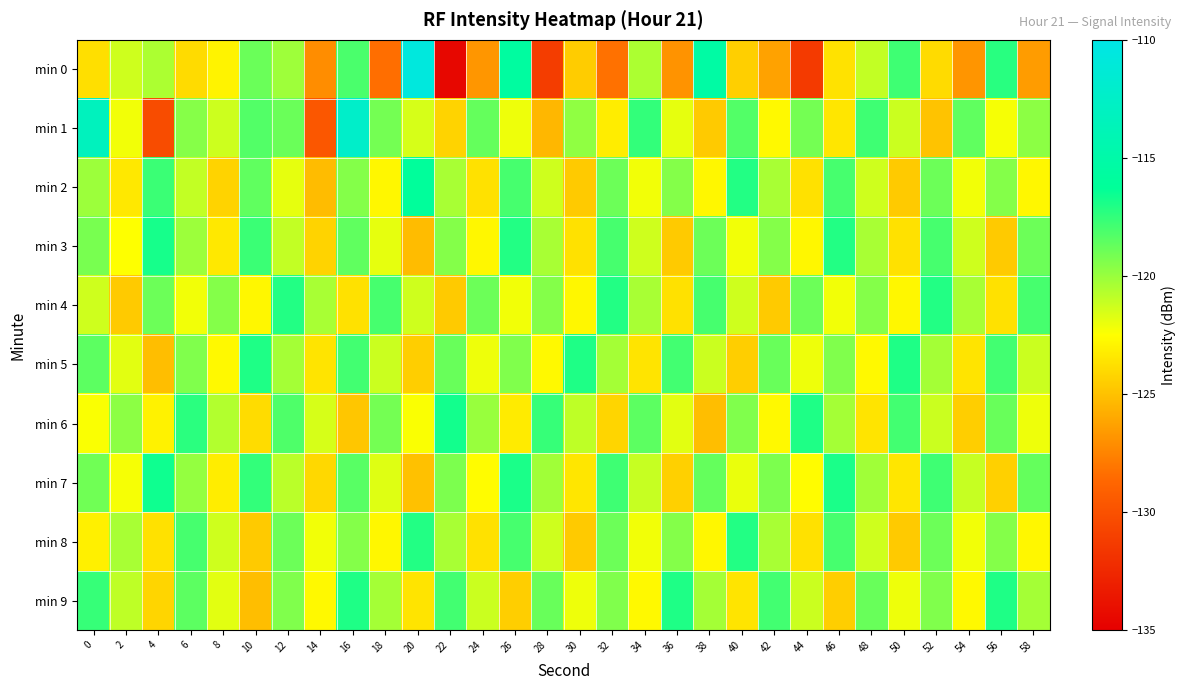

Reading left to right, transcribe all the data shown in this chart.

min 0: 0=-123.8	2=-121.3	4=-120.5	6=-123.9	8=-123.0	10=-118.9	12=-120.1	14=-127.1	16=-118.1	18=-128.4	20=-110.7	22=-134.5	24=-126.8	26=-115.6	28=-131.2	30=-124.6	32=-128.3	34=-120.5	36=-126.9	38=-115.3	40=-124.4	42=-126.3	44=-131.4	46=-123.6	48=-121.0	50=-117.8	52=-123.9	54=-126.8	56=-117.2	58=-126.6
min 1: 0=-113.2	2=-122.2	4=-130.3	6=-119.5	8=-121.2	10=-118.3	12=-118.8	14=-129.6	16=-112.3	18=-119.1	20=-121.5	22=-124.3	24=-118.7	26=-122.1	28=-125.4	30=-119.8	32=-123.2	34=-117.5	36=-121.9	38=-124.6	40=-118.3	42=-122.7	44=-119.1	46=-123.5	48=-117.8	50=-121.2	52=-124.9	54=-118.6	56=-122.3	58=-119.7
min 2: 0=-120.1	2=-123.4	4=-117.7	6=-121.0	8=-124.3	10=-118.6	12=-121.9	14=-125.2	16=-119.5	18=-122.8	20=-116.1	22=-120.4	24=-123.7	26=-118.0	28=-121.3	30=-124.6	32=-118.9	34=-122.2	36=-119.5	38=-122.8	40=-117.1	42=-120.4	44=-123.7	46=-118.0	48=-121.3	50=-124.6	52=-118.9	54=-122.2	56=-119.5	58=-122.8
min 3: 0=-119.2	2=-122.5	4=-116.8	6=-120.1	8=-123.4	10=-117.7	12=-121.0	14=-124.3	16=-118.6	18=-121.9	20=-125.2	22=-119.5	24=-122.8	26=-117.1	28=-120.4	30=-123.7	32=-118.0	34=-121.3	36=-124.6	38=-118.9	40=-122.2	42=-119.5	44=-122.8	46=-117.1	48=-120.4	50=-123.7	52=-118.0	54=-121.3	56=-124.6	58=-118.9
min 4: 0=-121.3	2=-124.6	4=-118.9	6=-122.2	8=-119.5	10=-122.8	12=-117.1	14=-120.4	16=-123.7	18=-118.0	20=-121.3	22=-124.6	24=-118.9	26=-122.2	28=-119.5	30=-122.8	32=-117.1	34=-120.4	36=-123.7	38=-118.0	40=-121.3	42=-124.6	44=-118.9	46=-122.2	48=-119.5	50=-122.8	52=-117.1	54=-120.4	56=-123.7	58=-118.0
min 5: 0=-118.5	2=-121.8	4=-125.1	6=-119.4	8=-122.7	10=-117.0	12=-120.3	14=-123.6	16=-117.9	18=-121.2	20=-124.5	22=-118.8	24=-122.1	26=-119.4	28=-122.7	30=-117.0	32=-120.3	34=-123.6	36=-117.9	38=-121.2	40=-124.5	42=-118.8	44=-122.1	46=-119.4	48=-122.7	50=-117.0	52=-120.3	54=-123.6	56=-117.9	58=-121.2
min 6: 0=-122.4	2=-119.7	4=-123.0	6=-117.3	8=-120.6	10=-123.9	12=-118.2	14=-121.5	16=-124.8	18=-119.1	20=-122.4	22=-116.7	24=-120.0	26=-123.3	28=-117.6	30=-120.9	32=-124.2	34=-118.5	36=-121.8	38=-125.1	40=-119.4	42=-122.7	44=-117.0	46=-120.3	48=-123.6	50=-117.9	52=-121.2	54=-124.5	56=-118.8	58=-122.1
min 7: 0=-119.0	2=-122.3	4=-116.6	6=-119.9	8=-123.2	10=-117.5	12=-120.8	14=-124.1	16=-118.4	18=-121.7	20=-125.0	22=-119.3	24=-122.6	26=-116.9	28=-120.2	30=-123.5	32=-117.8	34=-121.1	36=-124.4	38=-118.7	40=-122.0	42=-119.3	44=-122.6	46=-116.9	48=-120.2	50=-123.5	52=-117.8	54=-121.1	56=-124.4	58=-118.7
min 8: 0=-123.1	2=-120.4	4=-123.7	6=-118.0	8=-121.3	10=-124.6	12=-118.9	14=-122.2	16=-119.5	18=-122.8	20=-117.1	22=-120.4	24=-123.7	26=-118.0	28=-121.3	30=-124.6	32=-118.9	34=-122.2	36=-119.5	38=-122.8	40=-117.1	42=-120.4	44=-123.7	46=-118.0	48=-121.3	50=-124.6	52=-118.9	54=-122.2	56=-119.5	58=-122.8
min 9: 0=-117.6	2=-120.9	4=-124.2	6=-118.5	8=-121.8	10=-125.1	12=-119.4	14=-122.7	16=-117.0	18=-120.3	20=-123.6	22=-117.9	24=-121.2	26=-124.5	28=-118.8	30=-122.1	32=-119.4	34=-122.7	36=-117.0	38=-120.3	40=-123.6	42=-117.9	44=-121.2	46=-124.5	48=-118.8	50=-122.1	52=-119.4	54=-122.7	56=-117.0	58=-120.3